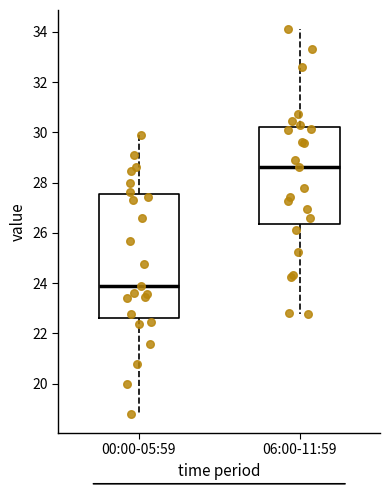

Which box is the tallest, from its lower edge to its upper edge?

00:00-05:59